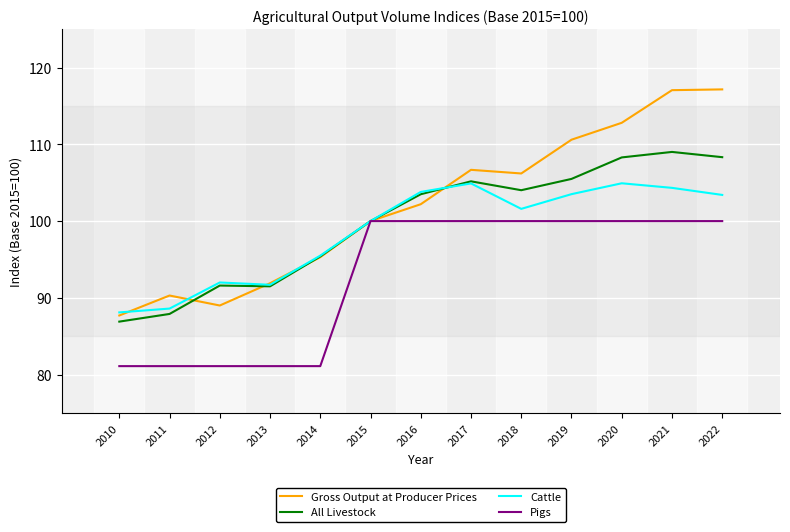

List the series in order of their peak value, highest first.

Gross Output at Producer Prices, All Livestock, Cattle, Pigs